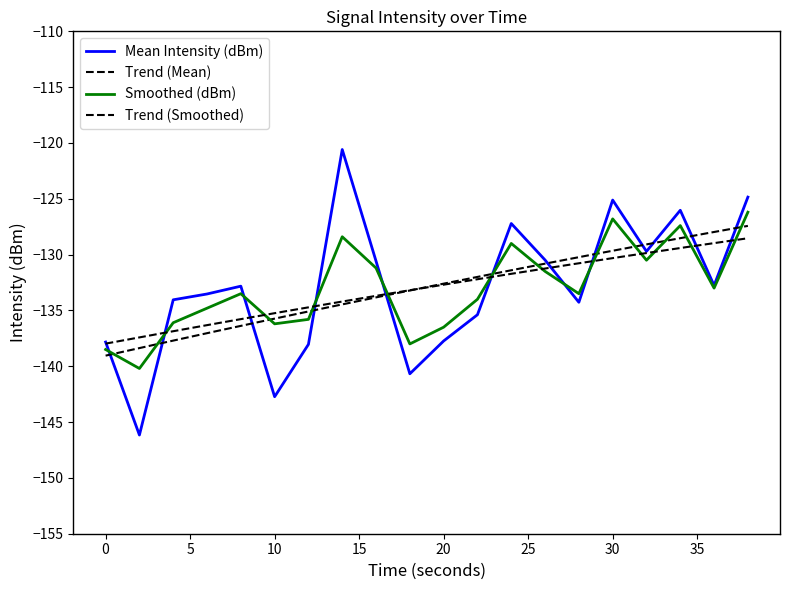

What is the value of the Smoothed (dBm) point at the 3rd from the left?

-136.1